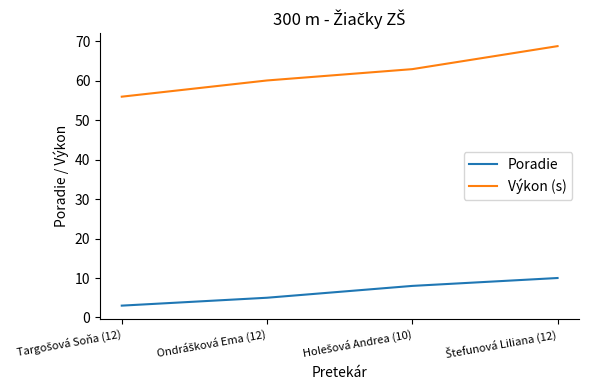

Which series has the widest spread of values?

Výkon (s)